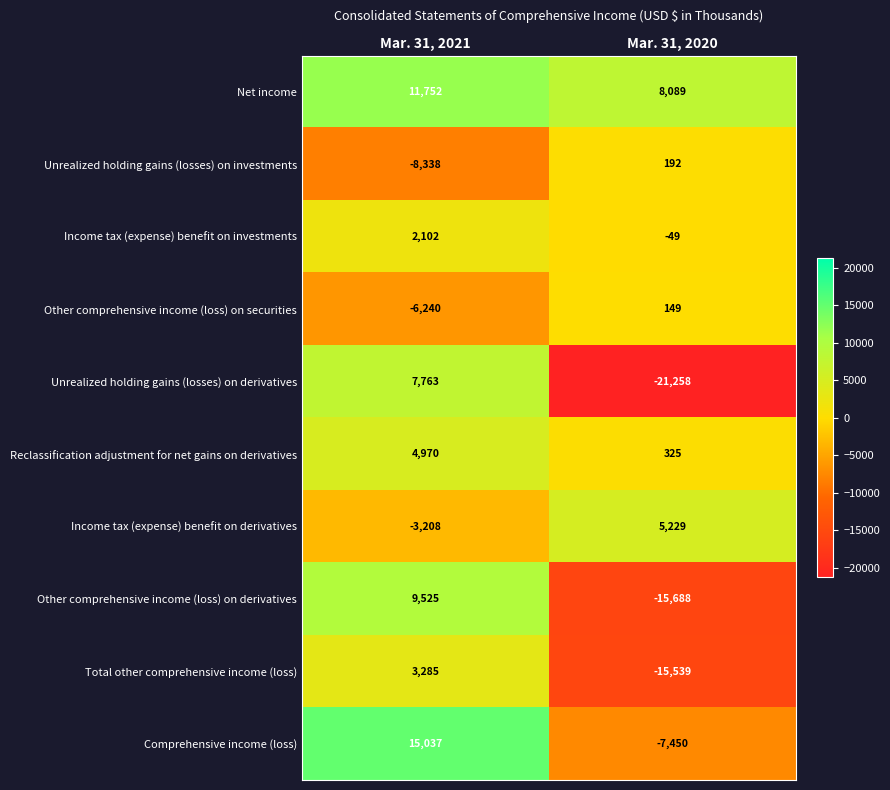

Which series has the largest total across all categories?

Net income